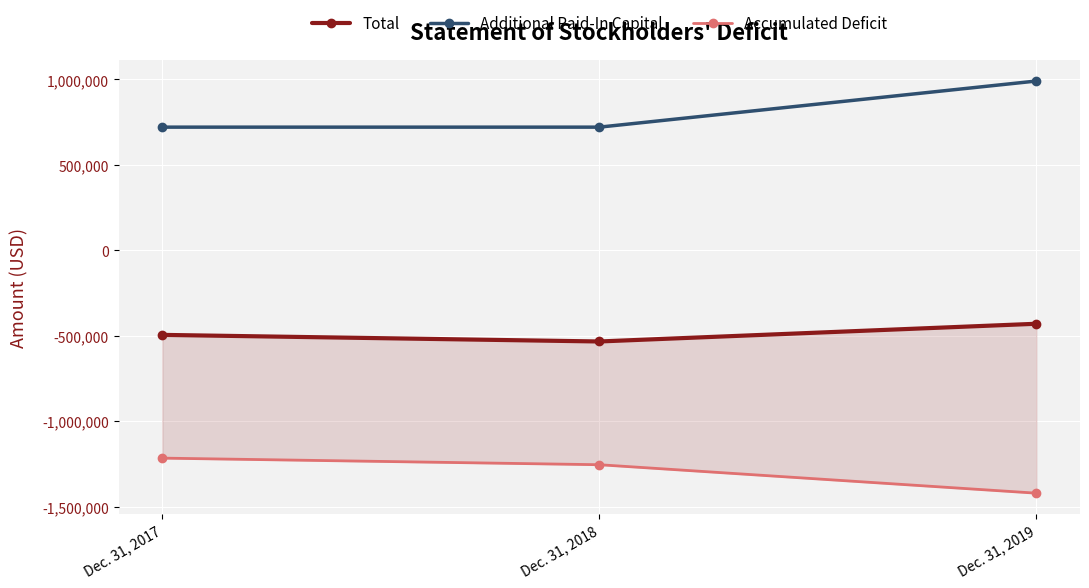

Where is Additional Paid-In Capital nearest to the value 855898?

Dec. 31, 2017